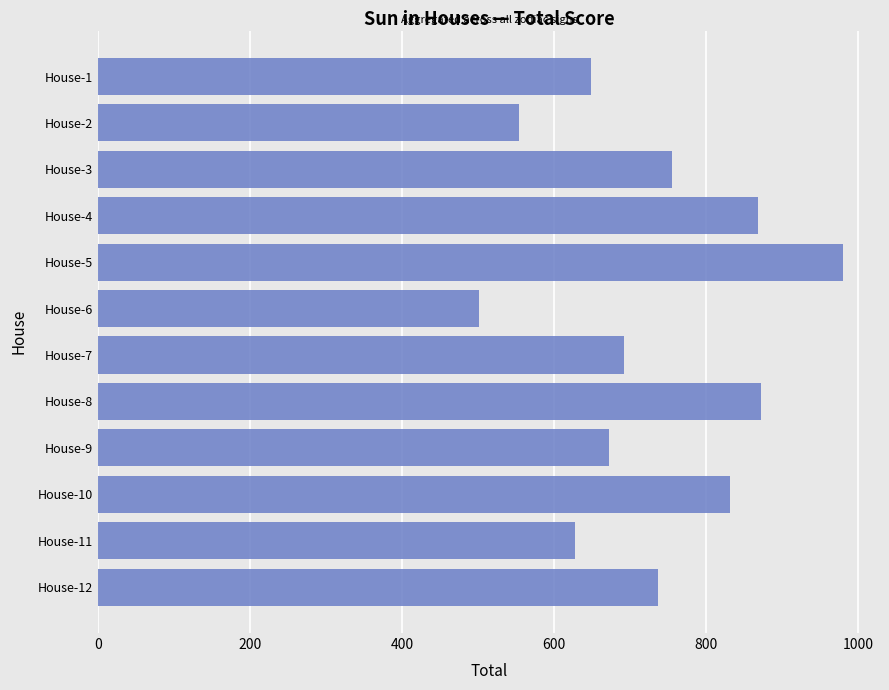

The value at House-3 is 1304.6. True or false?

False